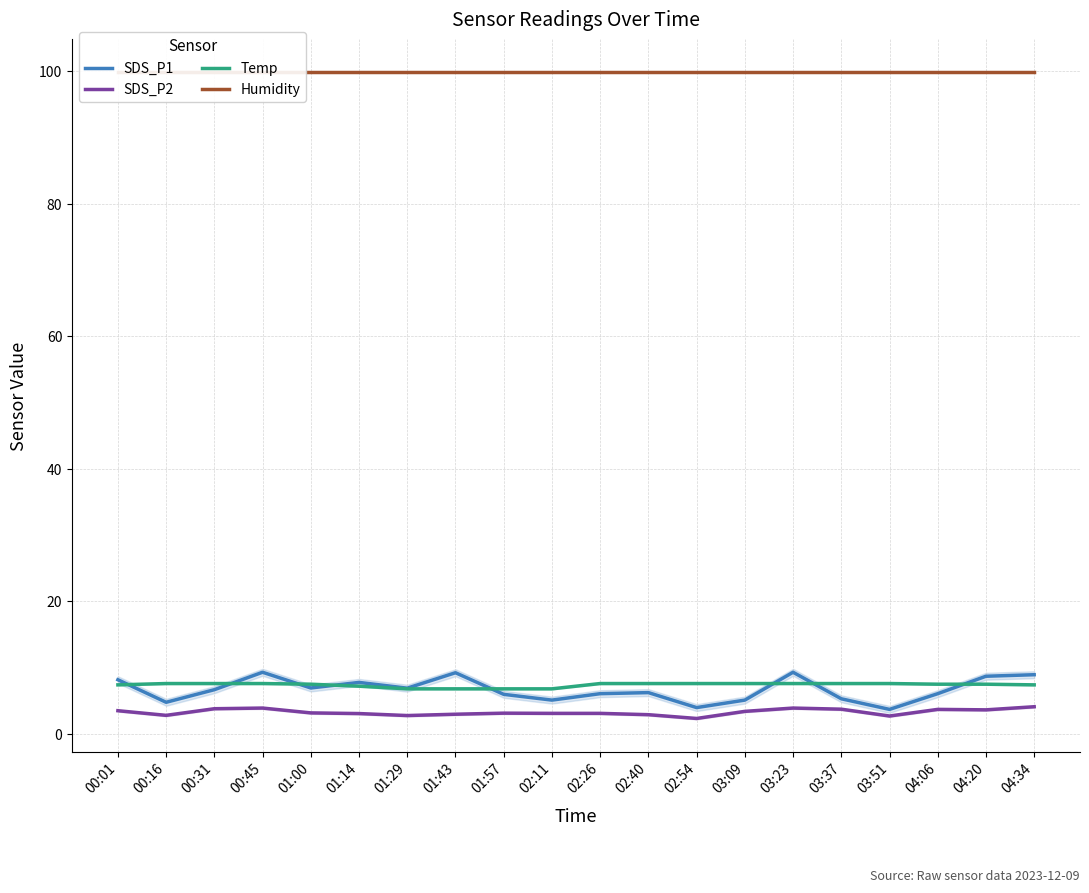

After their last crossing, which series has the higher values: Temp or SDS_P1?

SDS_P1